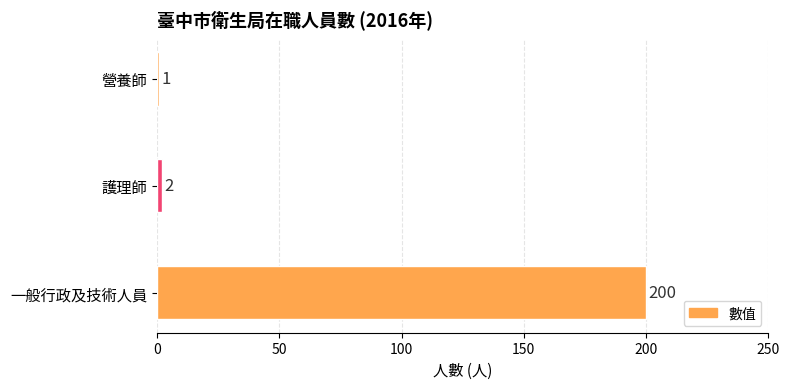

Rank the categories by value from lowest to highest.

營養師, 護理師, 一般行政及技術人員